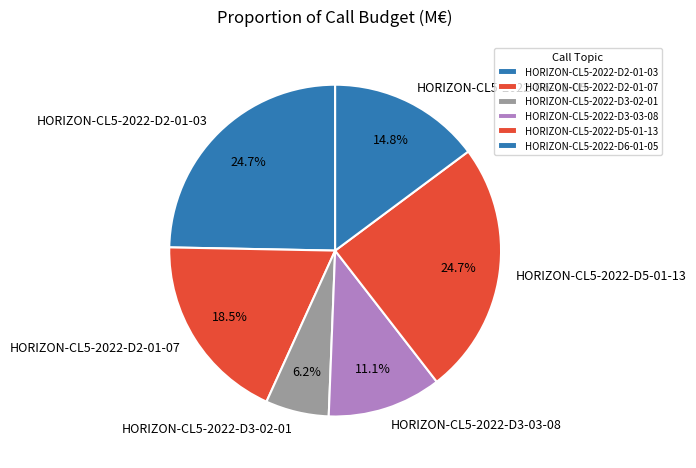

What is the smallest slice in the pie chart?

HORIZON-CL5-2022-D3-02-01